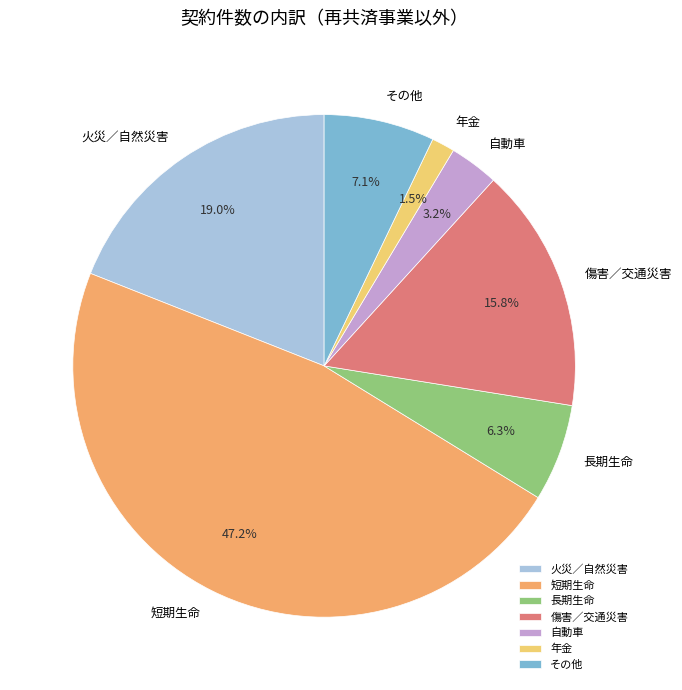

To the nearest percent, what is the combined percentage of その他 and 火災／自然災害?

26%